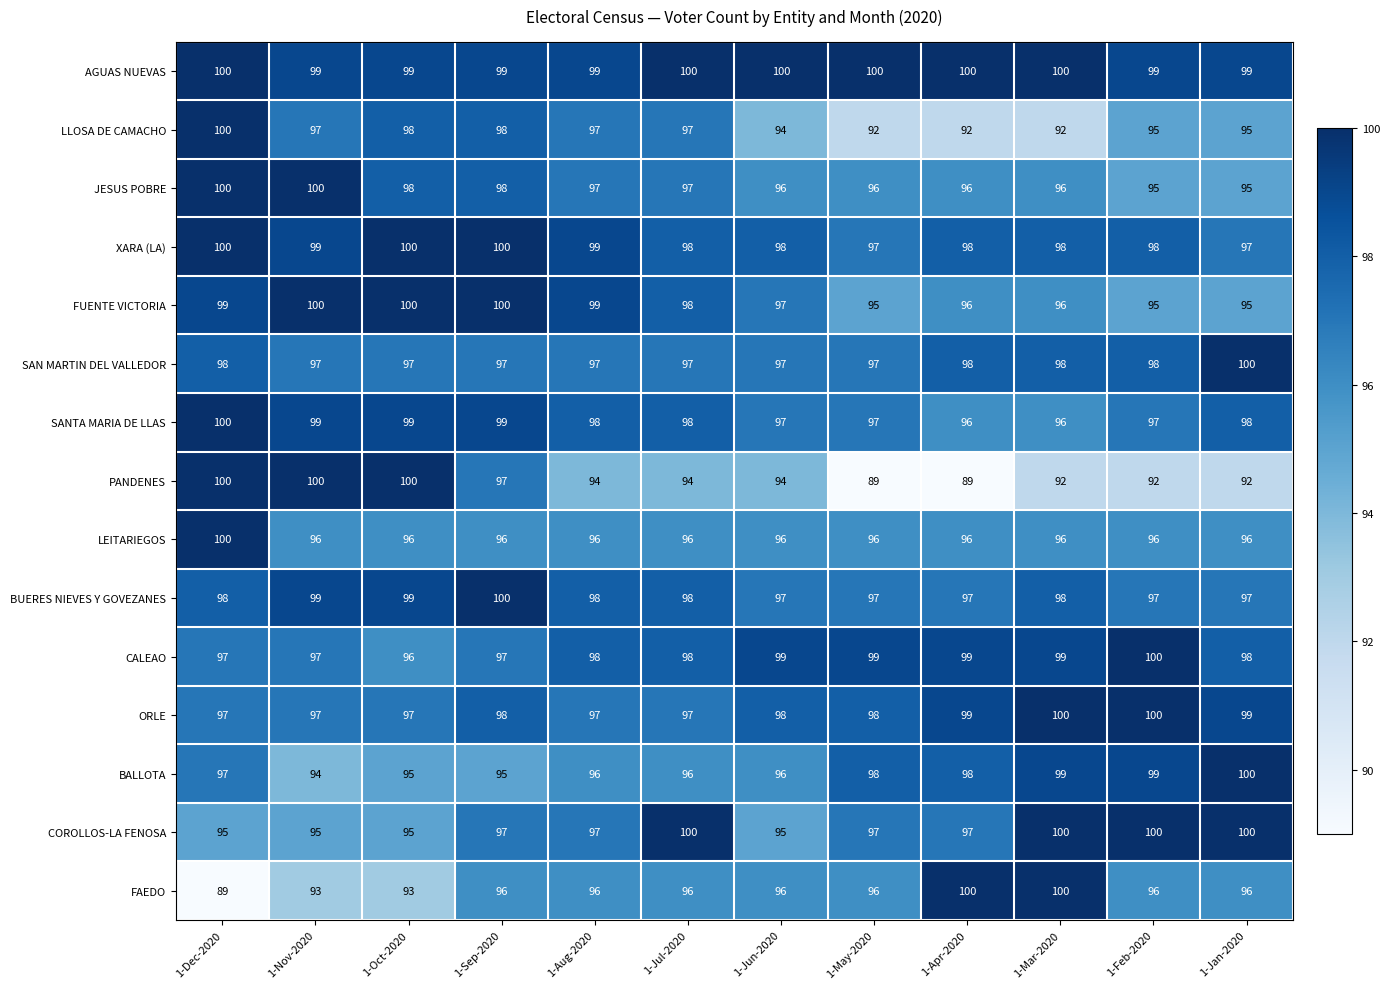

What is the sum of all FAEDO values?

1147